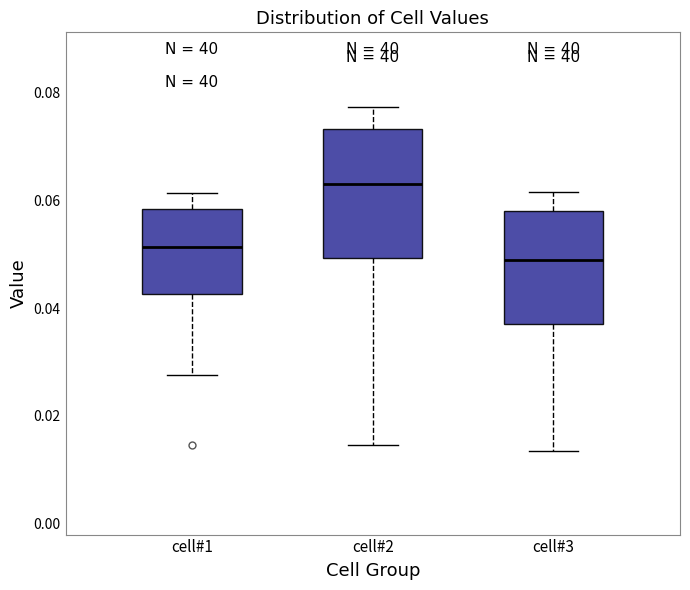

Reading left to right, transcribe this box plot: for each box, give where its median line is, the range the box spans, and where its two whiskers end, as read against the y-axis. The values are not printed on the chart, so give them approximately, as read against the axis.

cell#1: median 0.052, box 0.042 to 0.058, whiskers 0.028 to 0.062
cell#2: median 0.062, box 0.050 to 0.074, whiskers 0.014 to 0.078
cell#3: median 0.048, box 0.038 to 0.058, whiskers 0.014 to 0.062